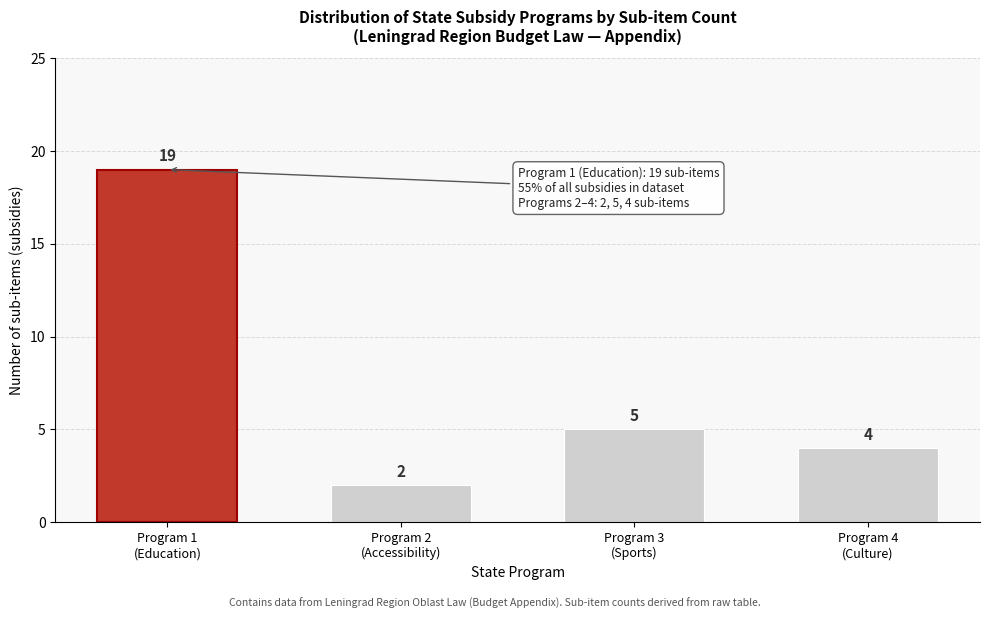

Reading left to right, list all the values displayed in this chart.

19	2	5	4